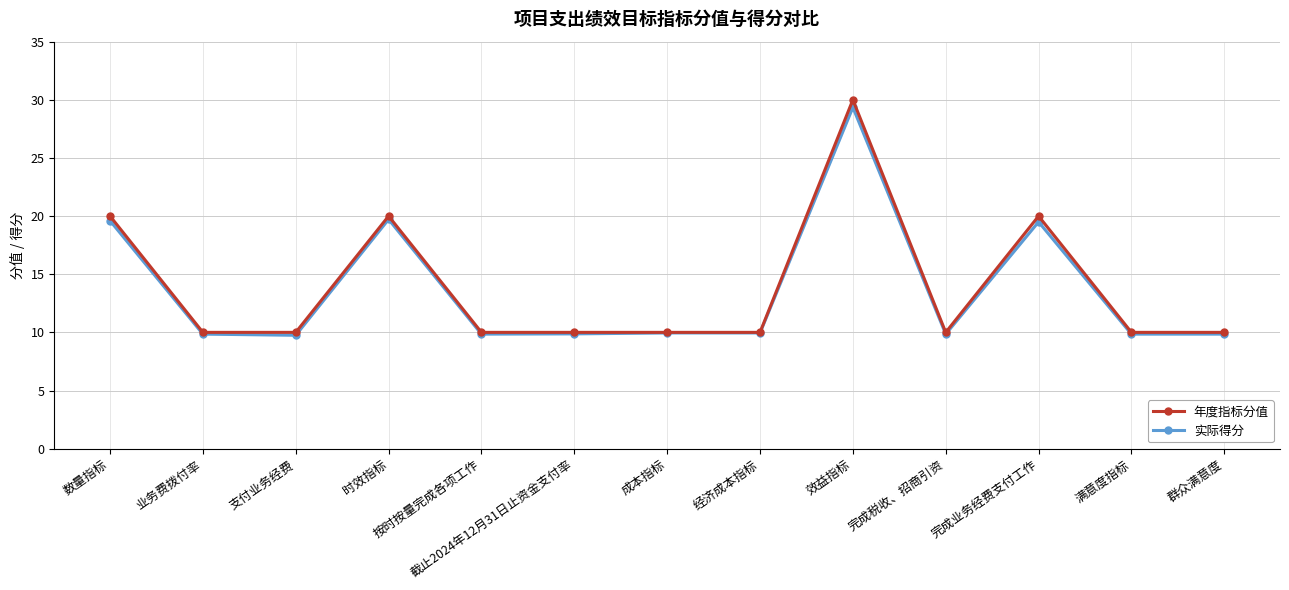

How many interior local peaks does the 实际得分 series have?

3